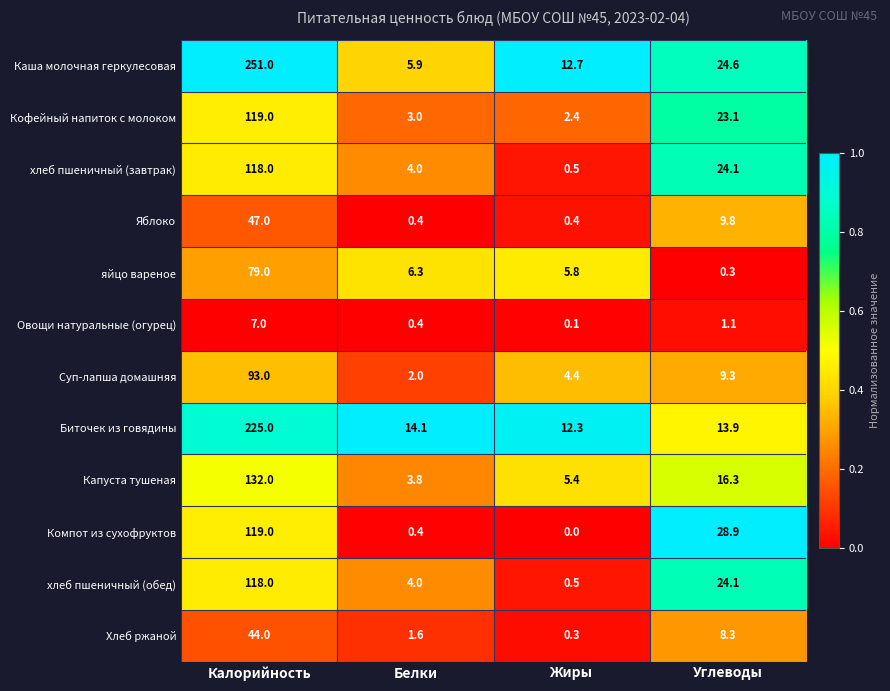

What is the average value of the Хлеб ржаной series?

13.6